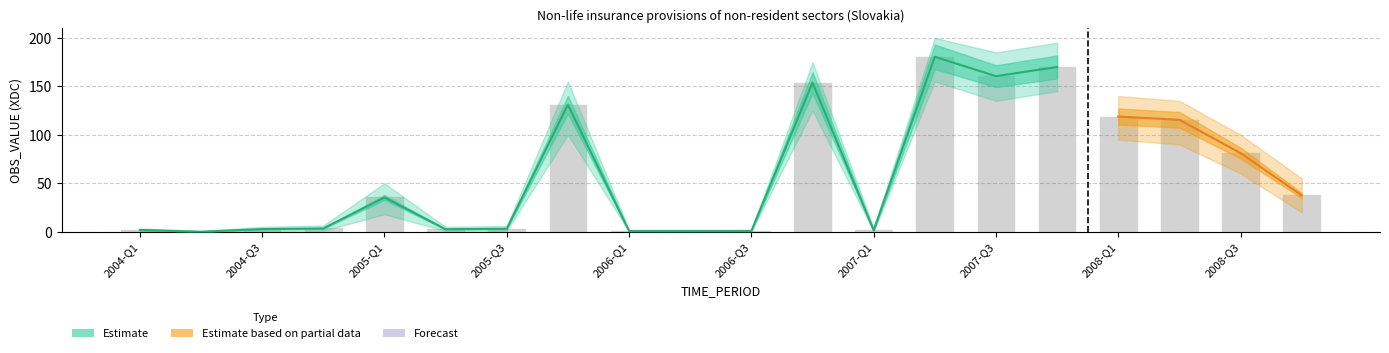

The Partial_mid series shows -44.8 at 2007-Q1. True or false?

False